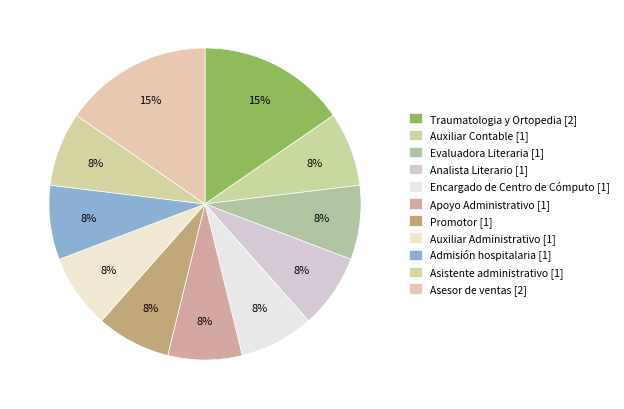

Rank the categories by value from lowest to highest.

Auxiliar Contable, Evaluadora Literaria, Analista Literario, Encargado de Centro de Cómputo, Apoyo Administrativo, Promotor, Auxiliar Administrativo, Admisión hospitalaria, Asistente administrativo, Traumatologia y Ortopedia, Asesor de ventas